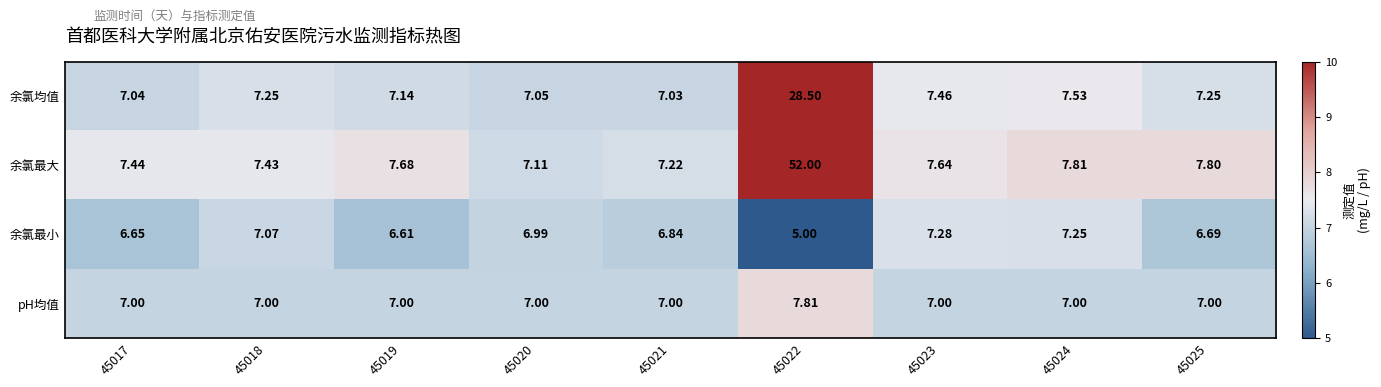

Which series has the largest total across all categories?

余氯最大